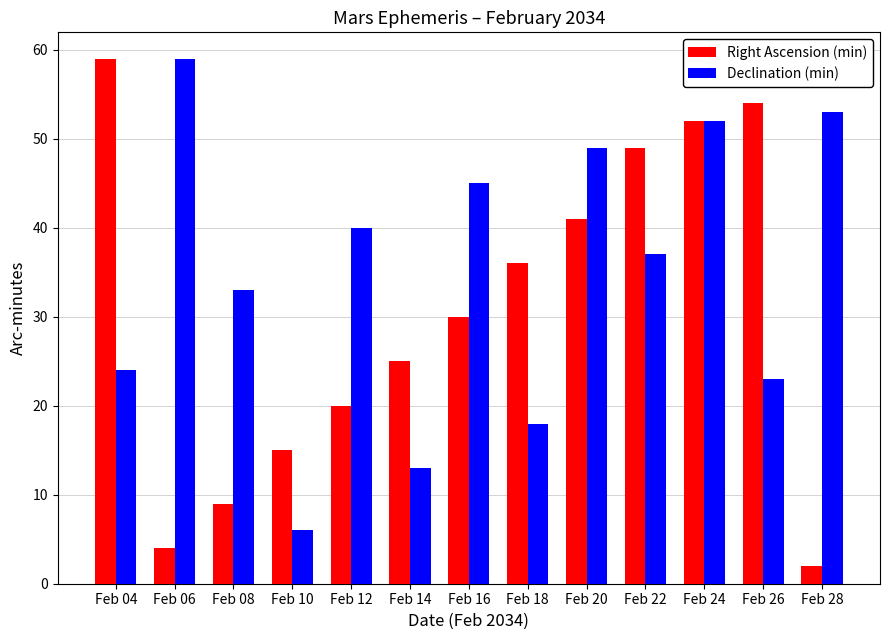

At how many categories does at least one series exceed 22?

12